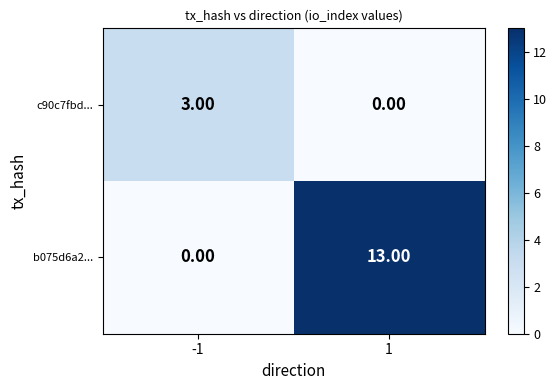

Is the value of b075d6a2... at 1 greater than the value of c90c7fbd... at 1?

Yes